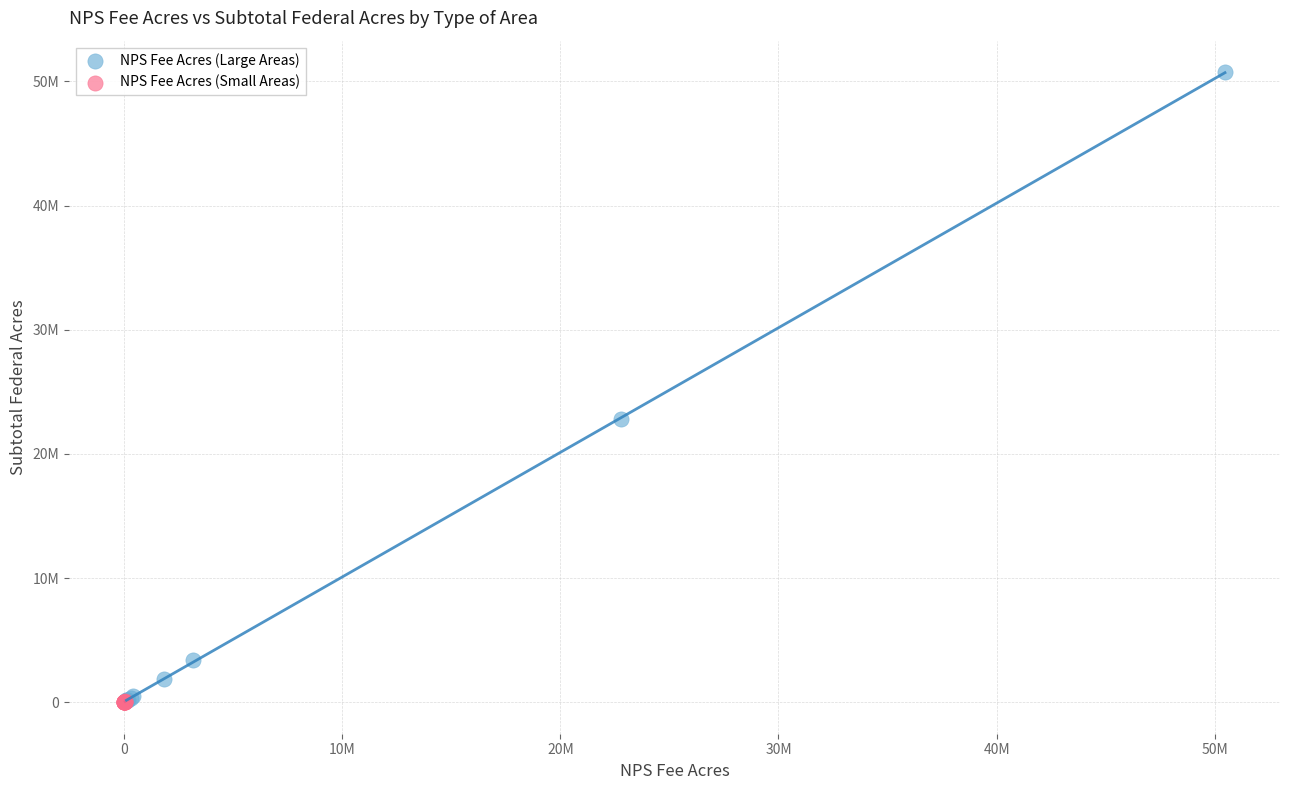

Which series has the widest spread of Y values?

NPS Fee Acres (Large Areas)